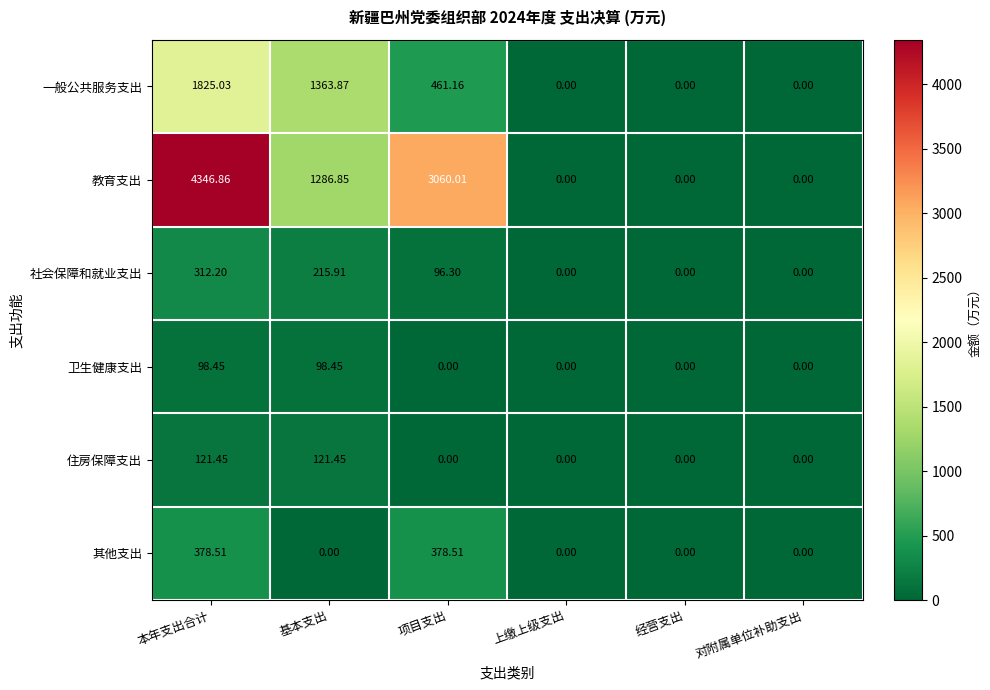

At which category is the sum across all series the highest?

本年支出合计